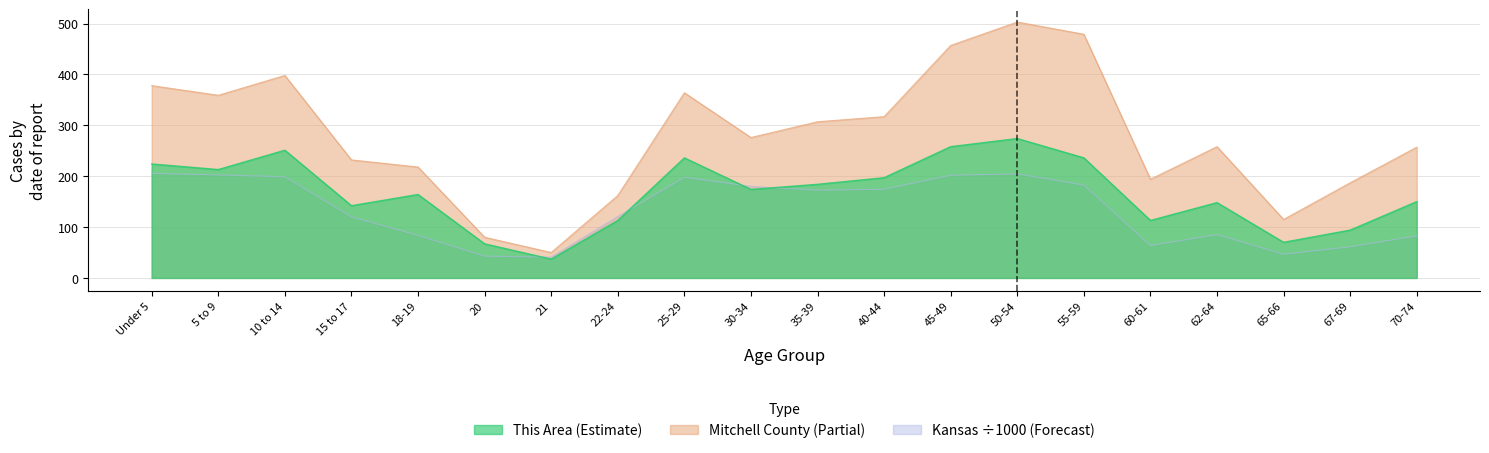

What is the highest value of the This Area series?

274.0